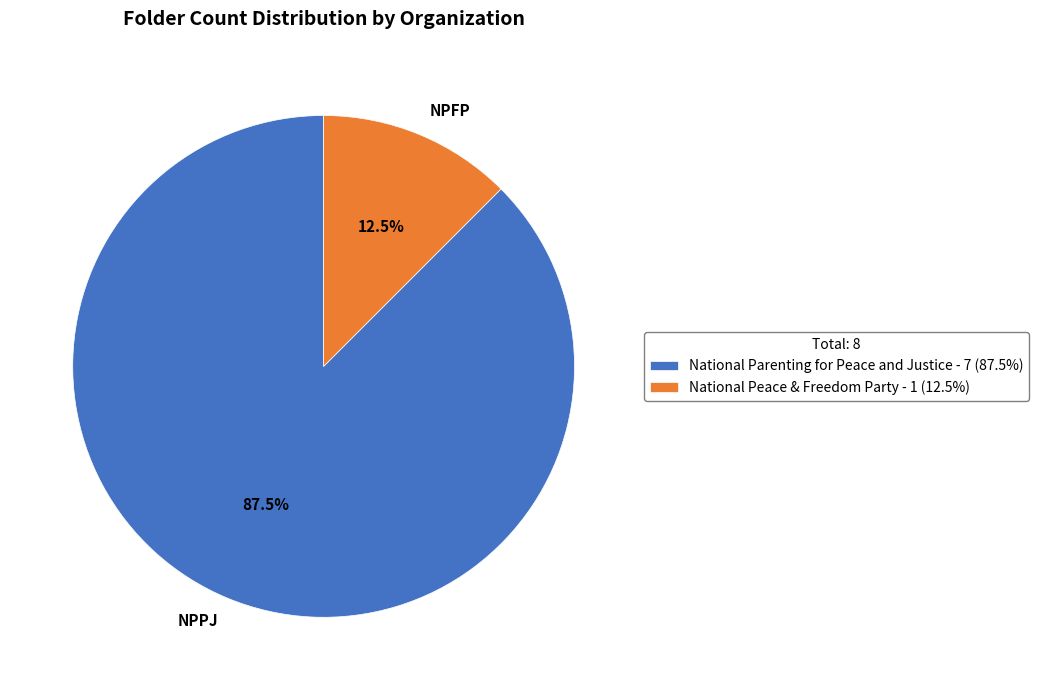

What percentage is NOT represented by National Peace & Freedom Party?

87.5%